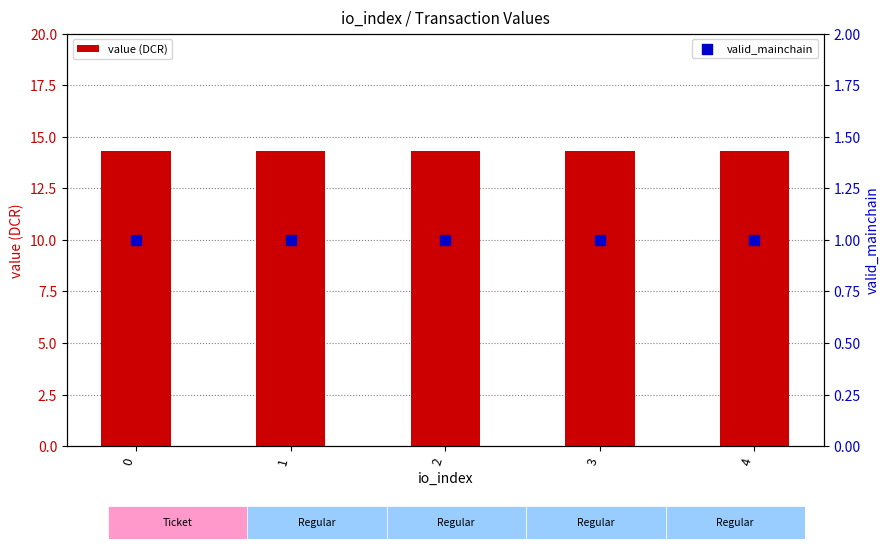

Which series has the widest spread of Y values?

value (DCR)